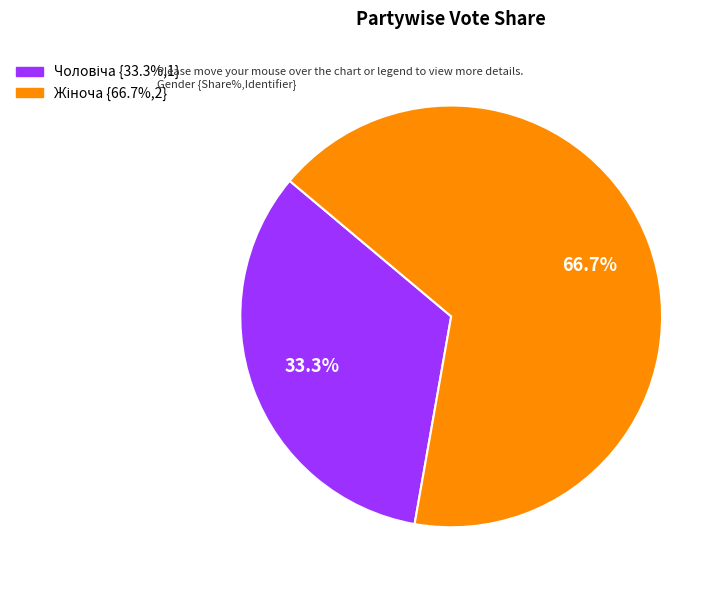

Does any single category account for the majority?

Yes